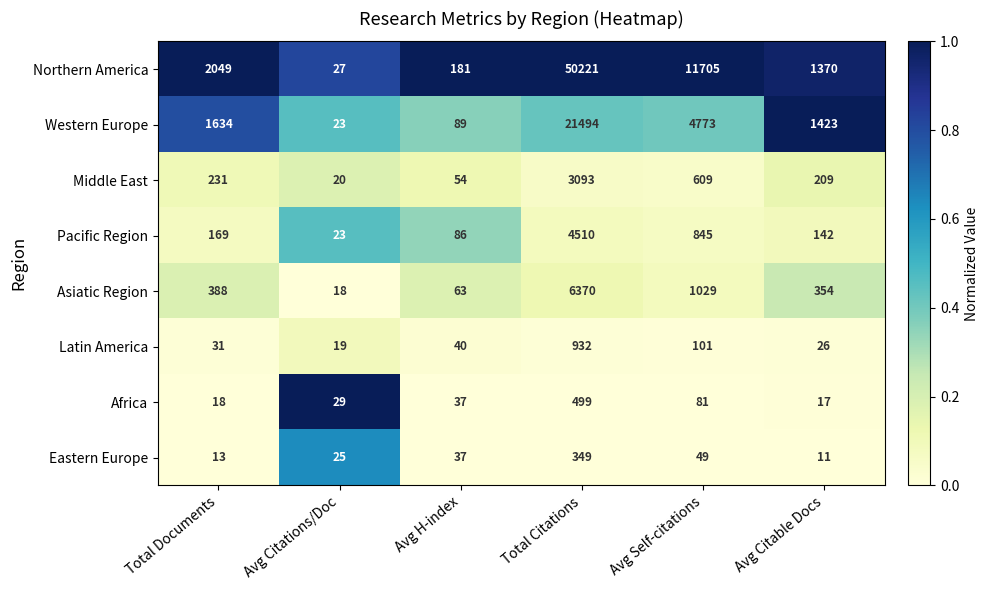

Which series has the largest total across all categories?

Northern America